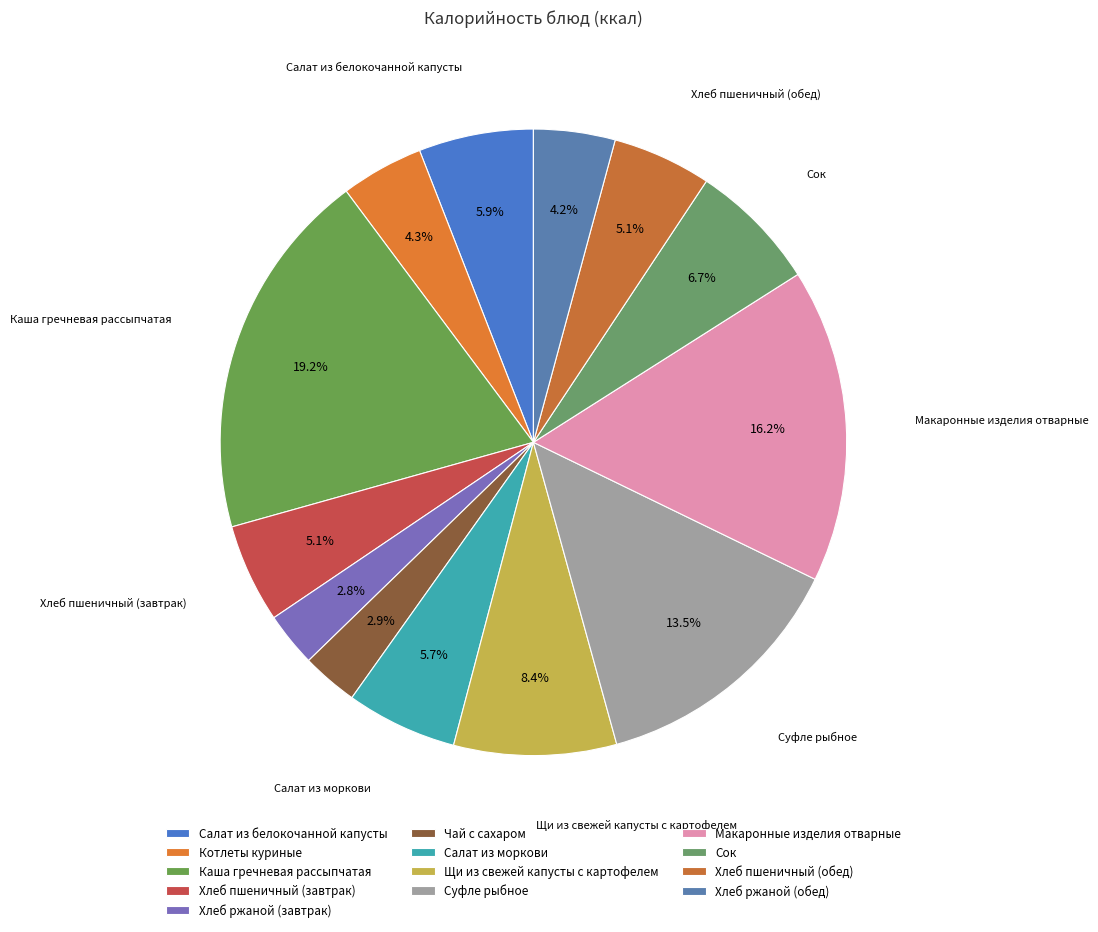

Which category has the smallest portion of the pie?

Хлеб ржаной (завтрак)